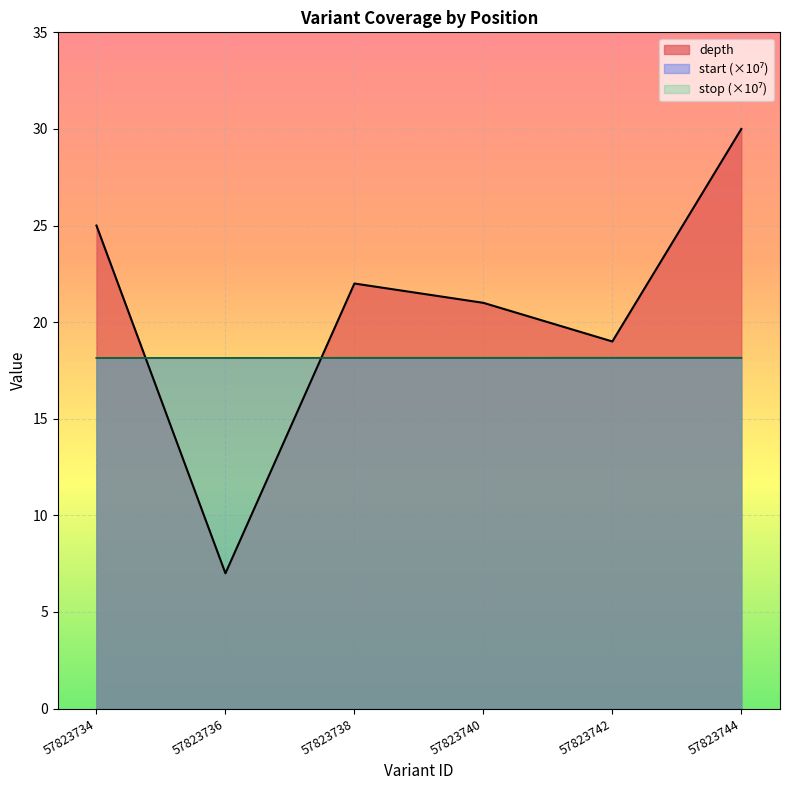

True or false: stop has more than 0 points higher than both neighbors.

False